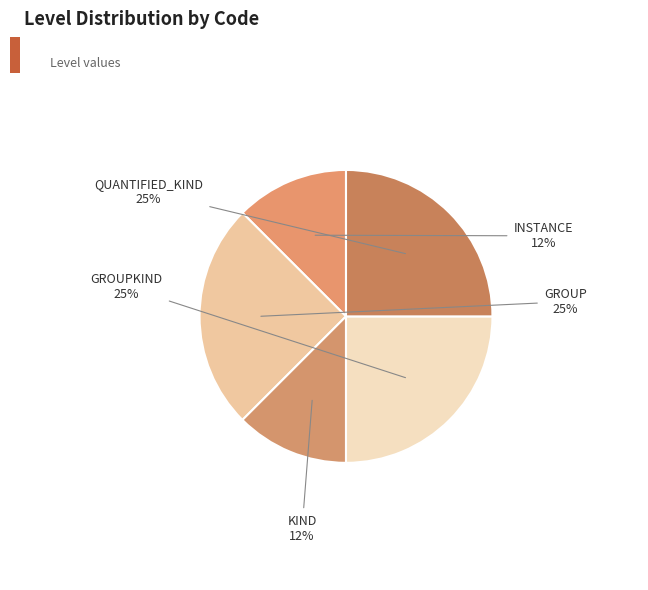

To the nearest percent, what is the average slice percentage?

20%